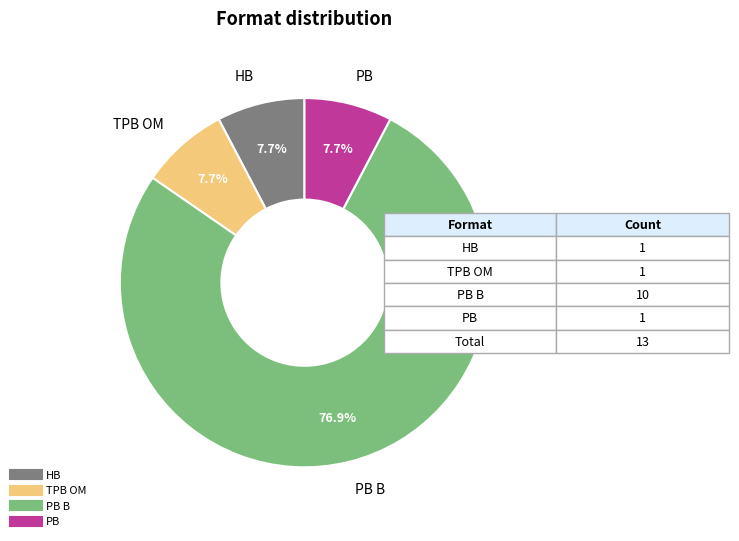

Is there a majority slice in this chart?

Yes